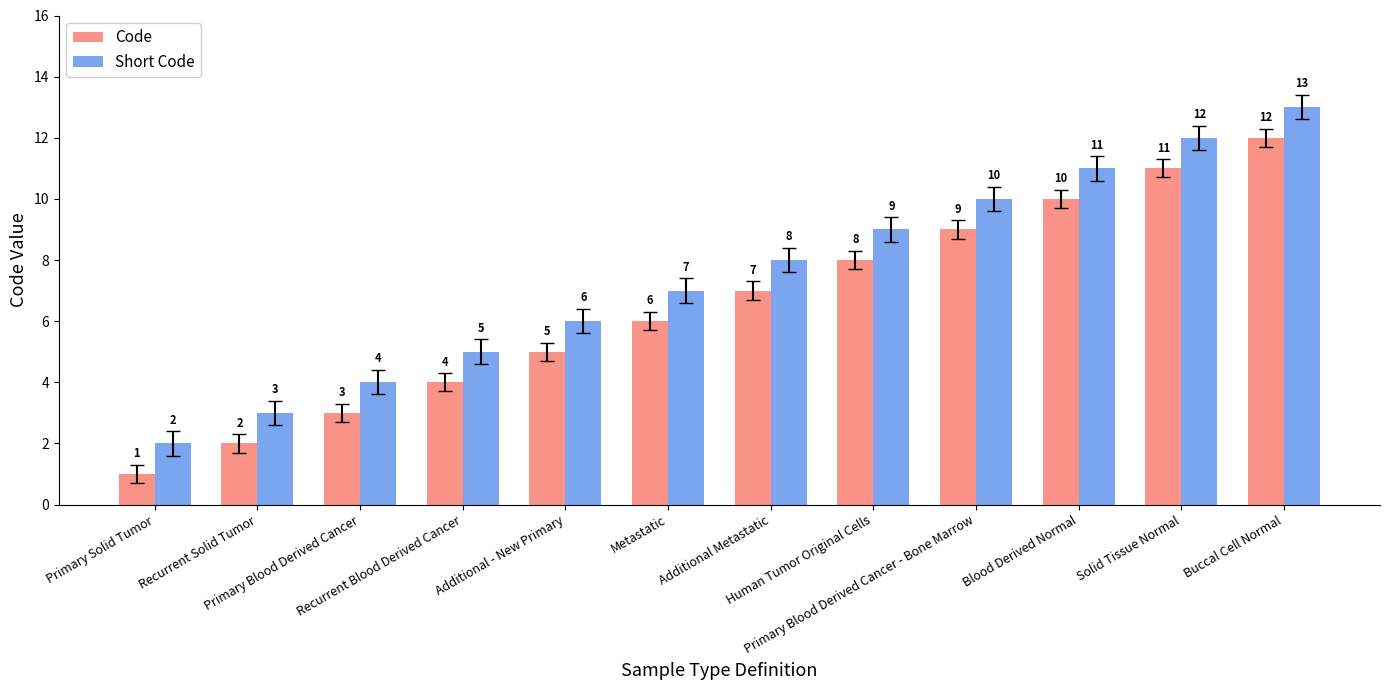

What is the difference between the maximum and second lowest values in the Short Code series?

10